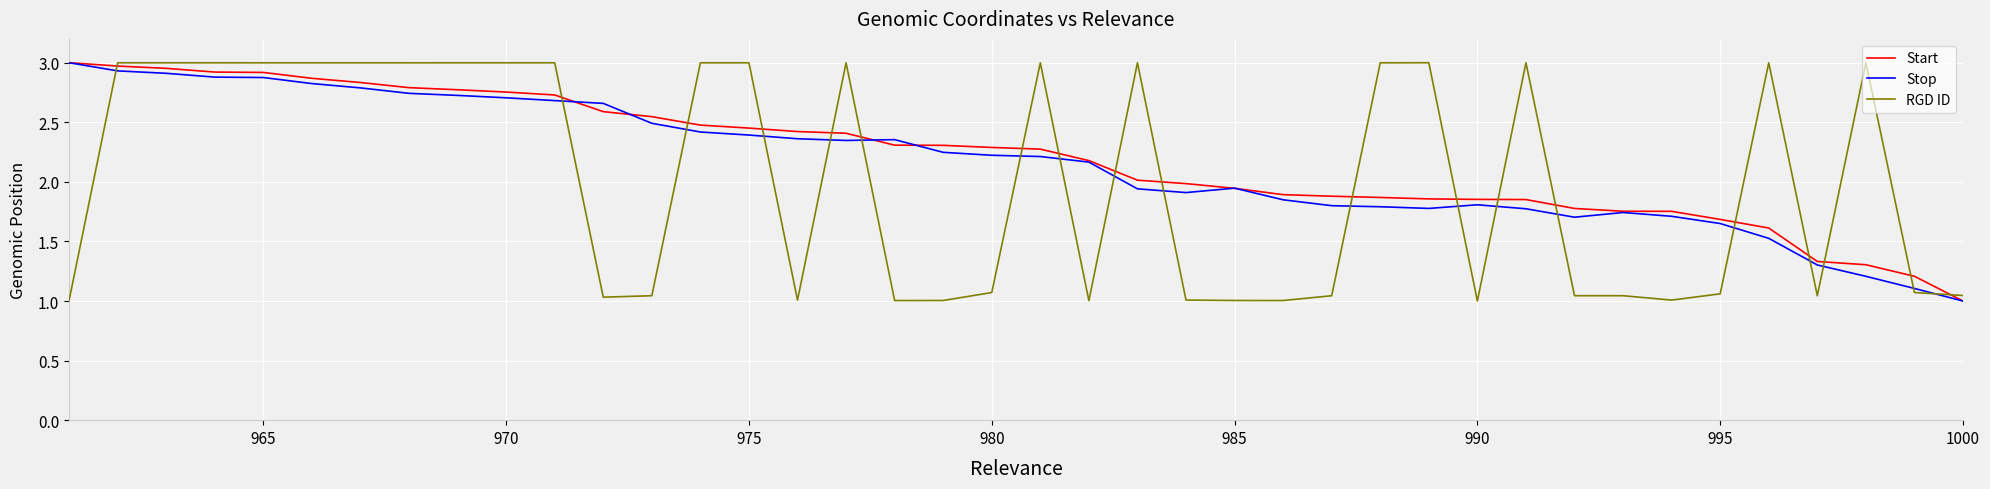

What is the difference between the maximum and minimum values in the Stop series?

2.0